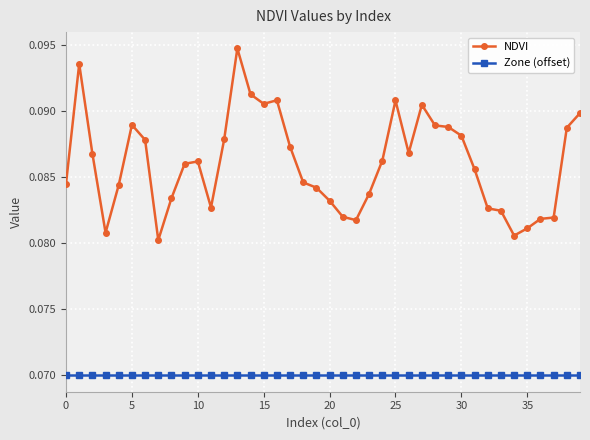

Which series has the widest spread of values?

NDVI